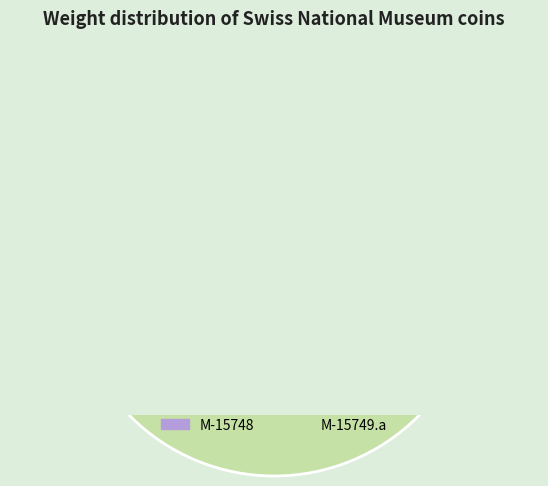

How much of the chart is everything except M-15749.a?

50.1%